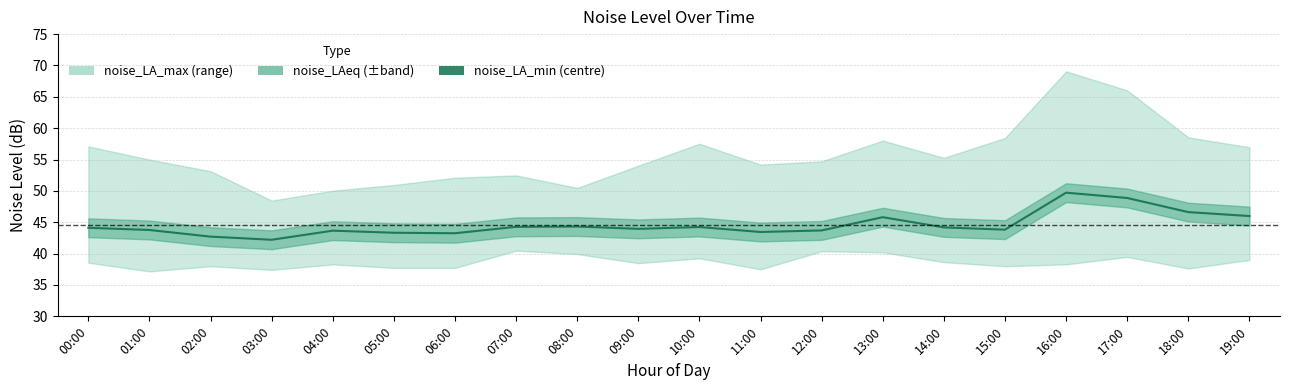

How many data points does each series have?

20